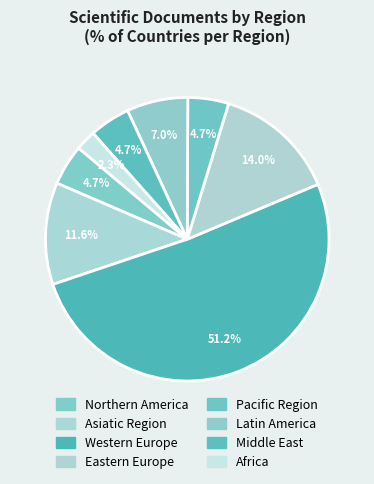

Which category has the biggest portion of the pie?

Western Europe